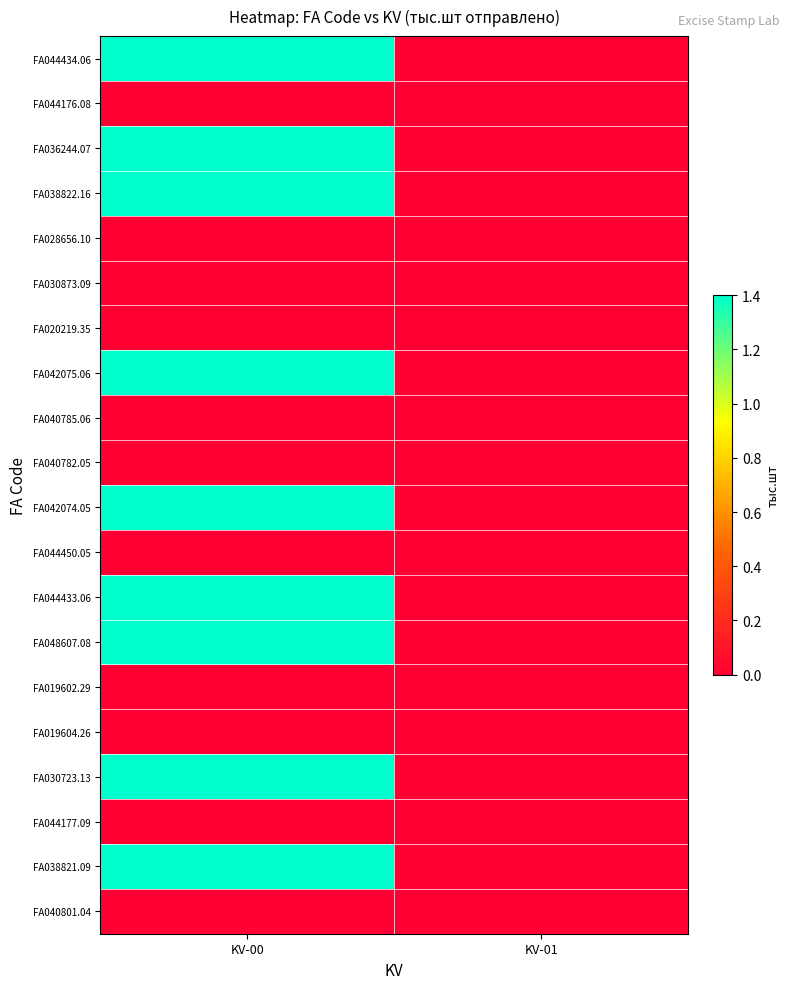

Reading right to left, what are all the values shown in this chart?

FA044434.06: KV-01=0.0	KV-00=1.4
FA044176.08: KV-01=0.0	KV-00=0.0
FA036244.07: KV-01=0.0	KV-00=1.4
FA038822.16: KV-01=0.0	KV-00=1.4
FA028656.10: KV-01=0.0	KV-00=0.0
FA030873.09: KV-01=0.0	KV-00=0.0
FA020219.35: KV-01=0.0	KV-00=0.0
FA042075.06: KV-01=0.0	KV-00=1.4
FA040785.06: KV-01=0.0	KV-00=0.0
FA040782.05: KV-01=0.0	KV-00=0.0
FA042074.05: KV-01=0.0	KV-00=1.4
FA044450.05: KV-01=0.0	KV-00=0.0
FA044433.06: KV-01=0.0	KV-00=1.4
FA048607.08: KV-01=0.0	KV-00=1.4
FA019602.29: KV-01=0.0	KV-00=0.0
FA019604.26: KV-01=0.0	KV-00=0.0
FA030723.13: KV-01=0.0	KV-00=1.4
FA044177.09: KV-01=0.0	KV-00=0.0
FA038821.09: KV-01=0.0	KV-00=1.4
FA040801.04: KV-01=0.0	KV-00=0.0